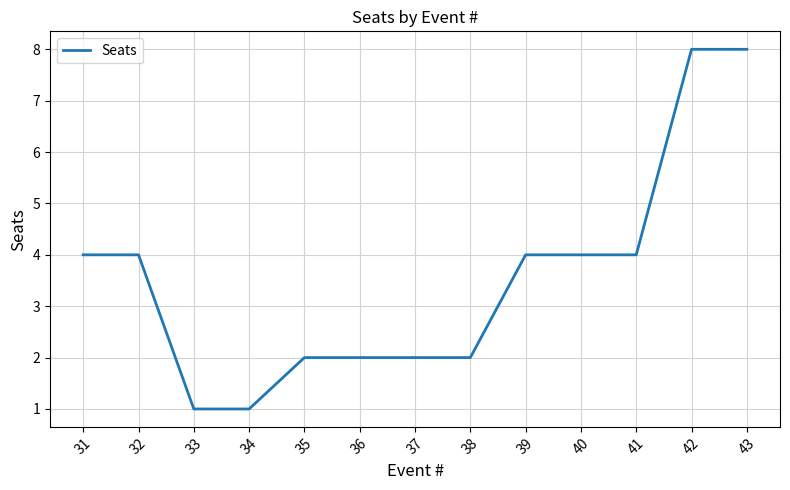

True or false: the data shows 2 at 42.

False